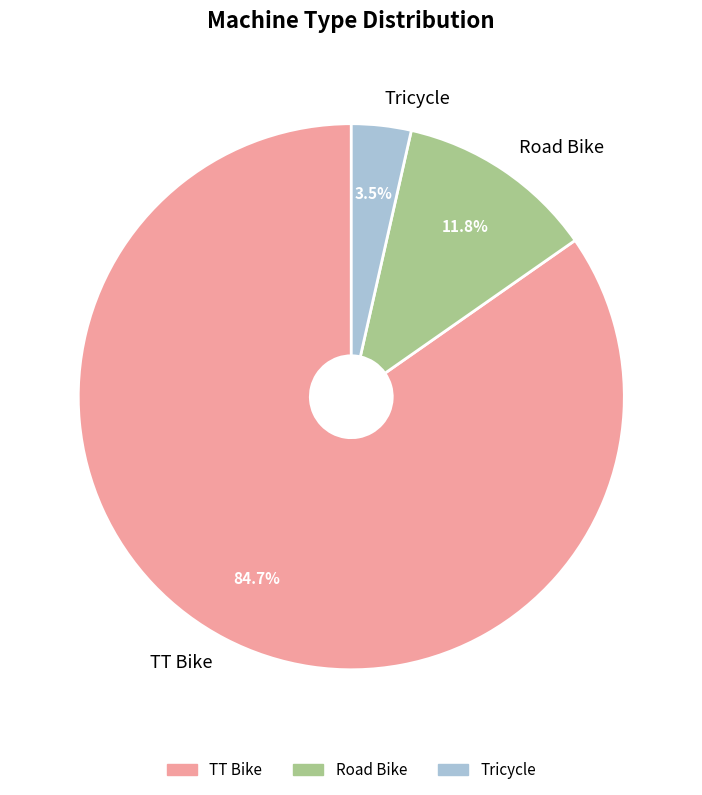

To the nearest percent, what is the difference between the largest and smallest slice percentages?

81%